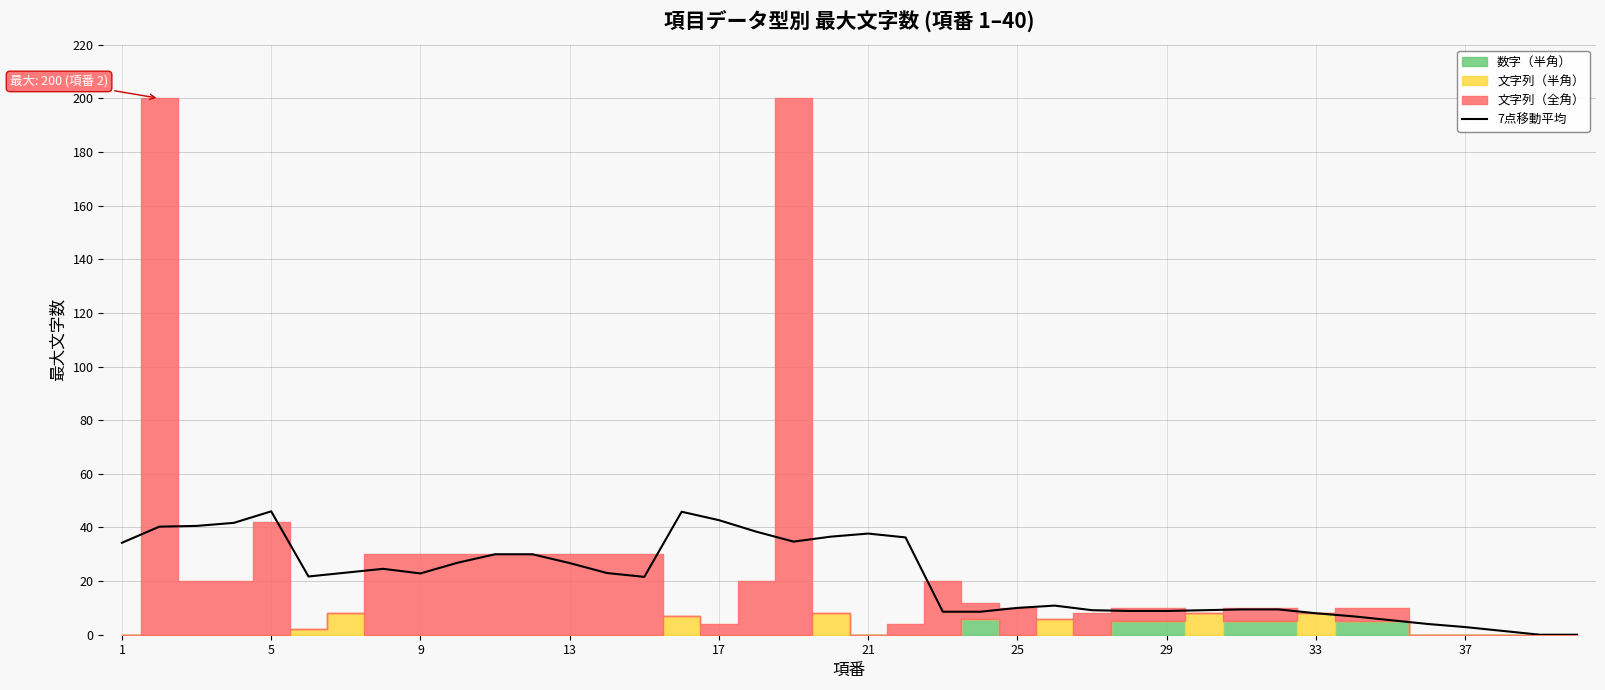

The value of 7点移動平均 at 13 is 37.5. True or false?

False